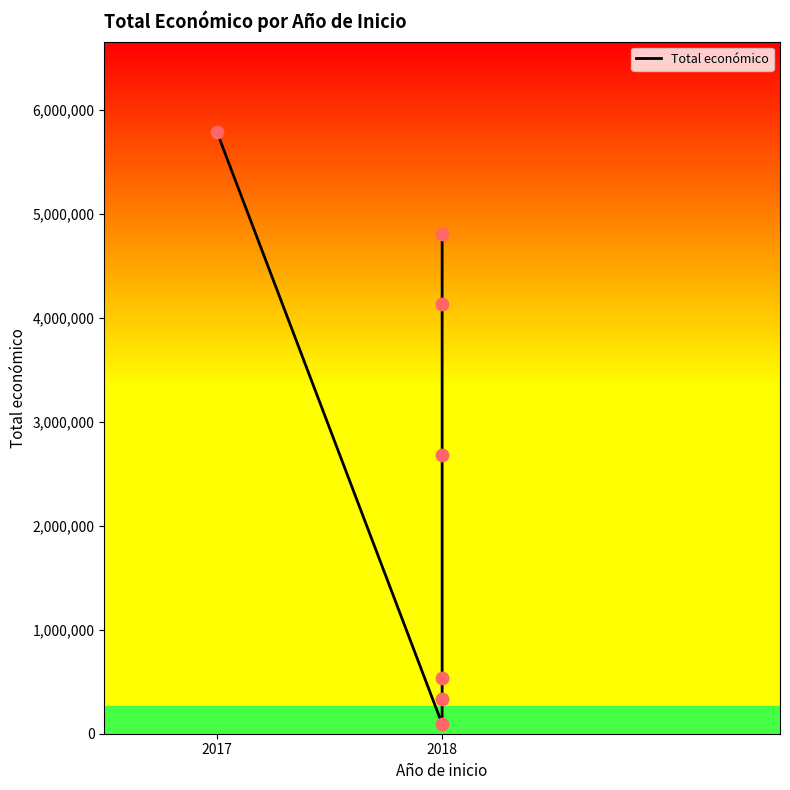

Approximately how many times larger is the value at 2017 compared to 2018?

61.9